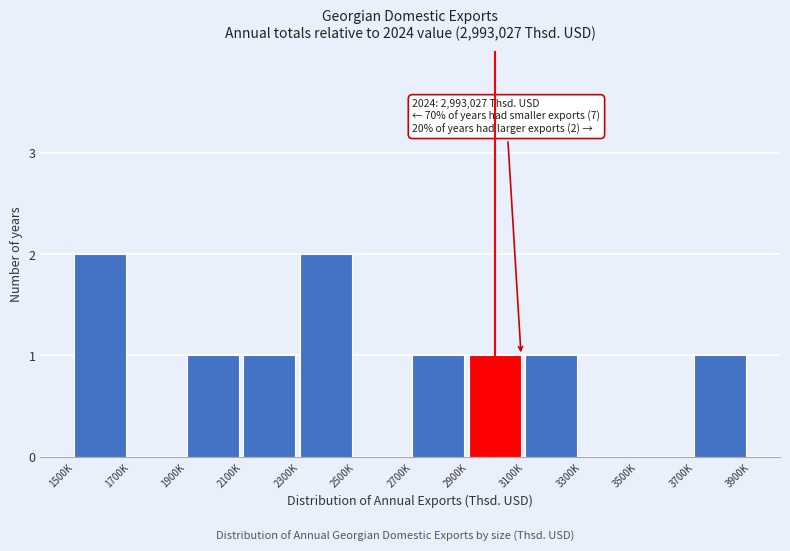

Reading left to right, extract all data points from this chart.

1500K=2	1700K=0	1900K=1	2100K=1	2300K=2	2500K=0	2700K=1	2900K=1	3100K=1	3300K=0	3500K=0	3700K=1